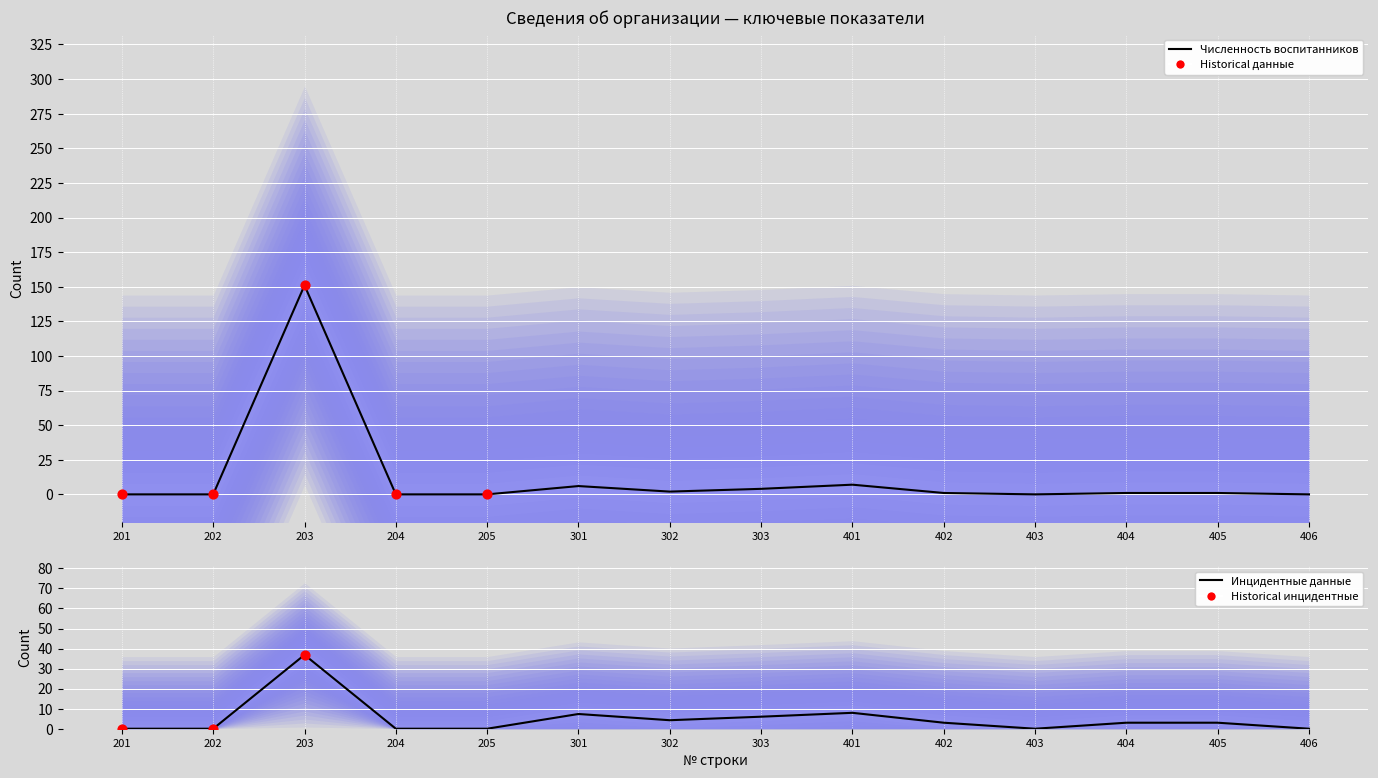

What is the change in value from 202 to 203?

+151